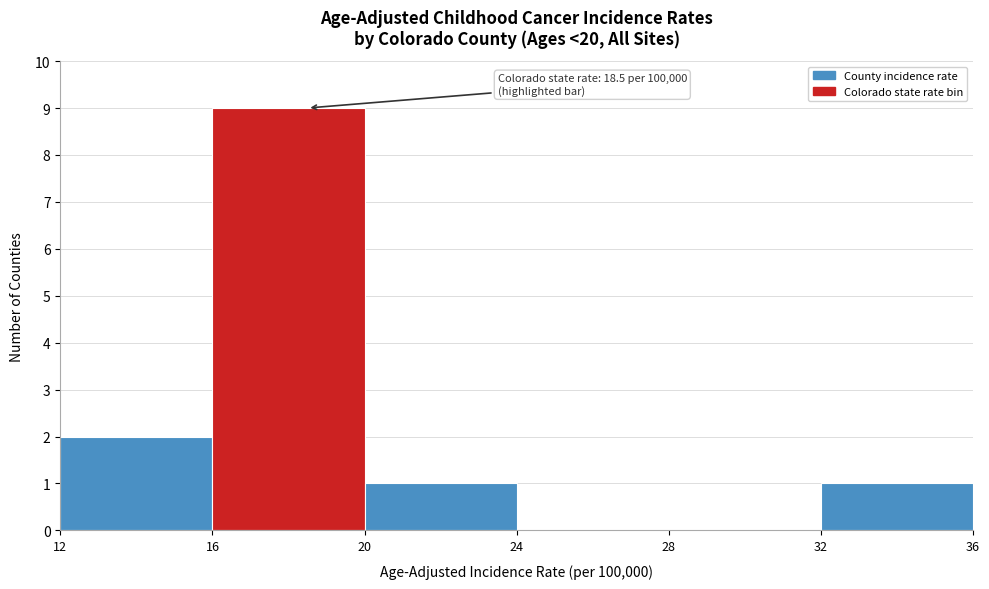

Which range on the x-axis has the tallest bar?

16 to 20